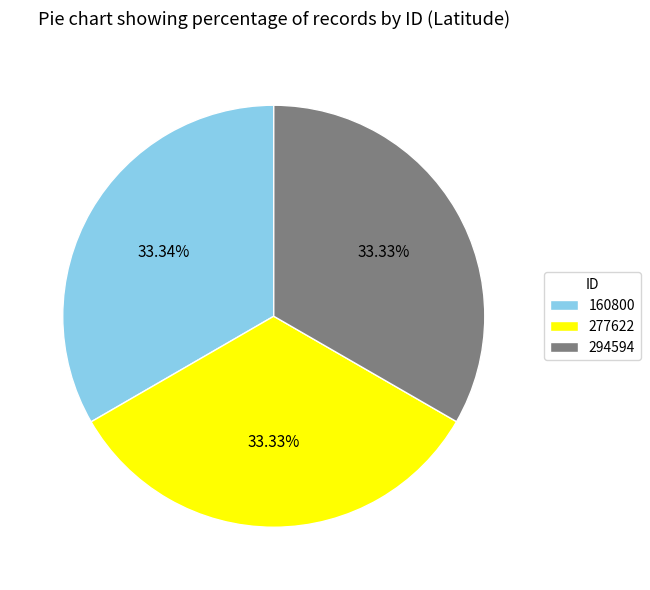

Does 294594 represent more than half of the total?

No